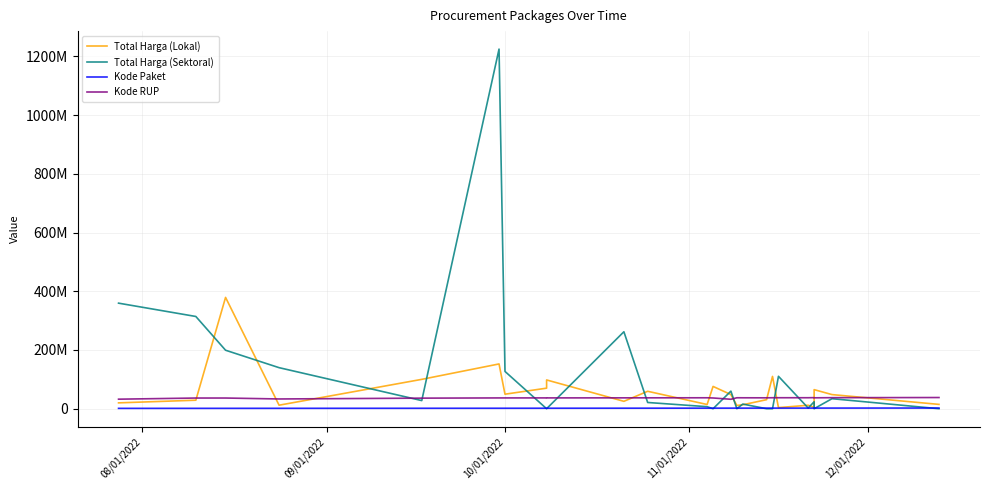

Rank the series by their average value, from lowest to highest.

Kode Paket, Kode RUP, Total Harga (Lokal), Total Harga (Sektoral)